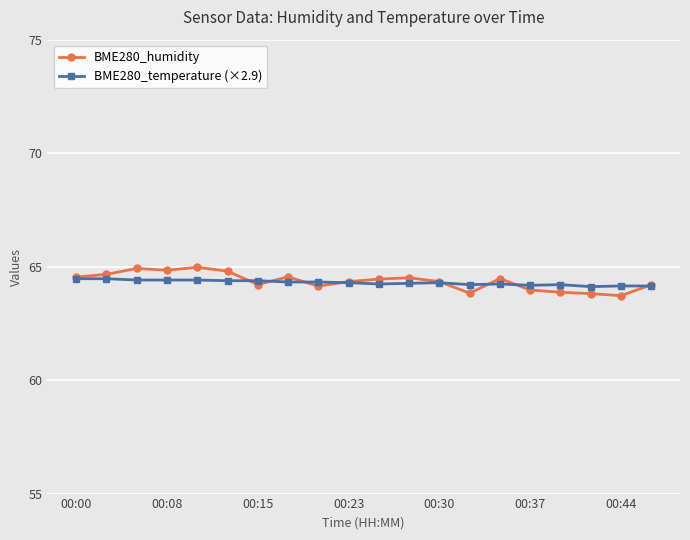

Which series has the largest range (max minus min)?

BME280_humidity